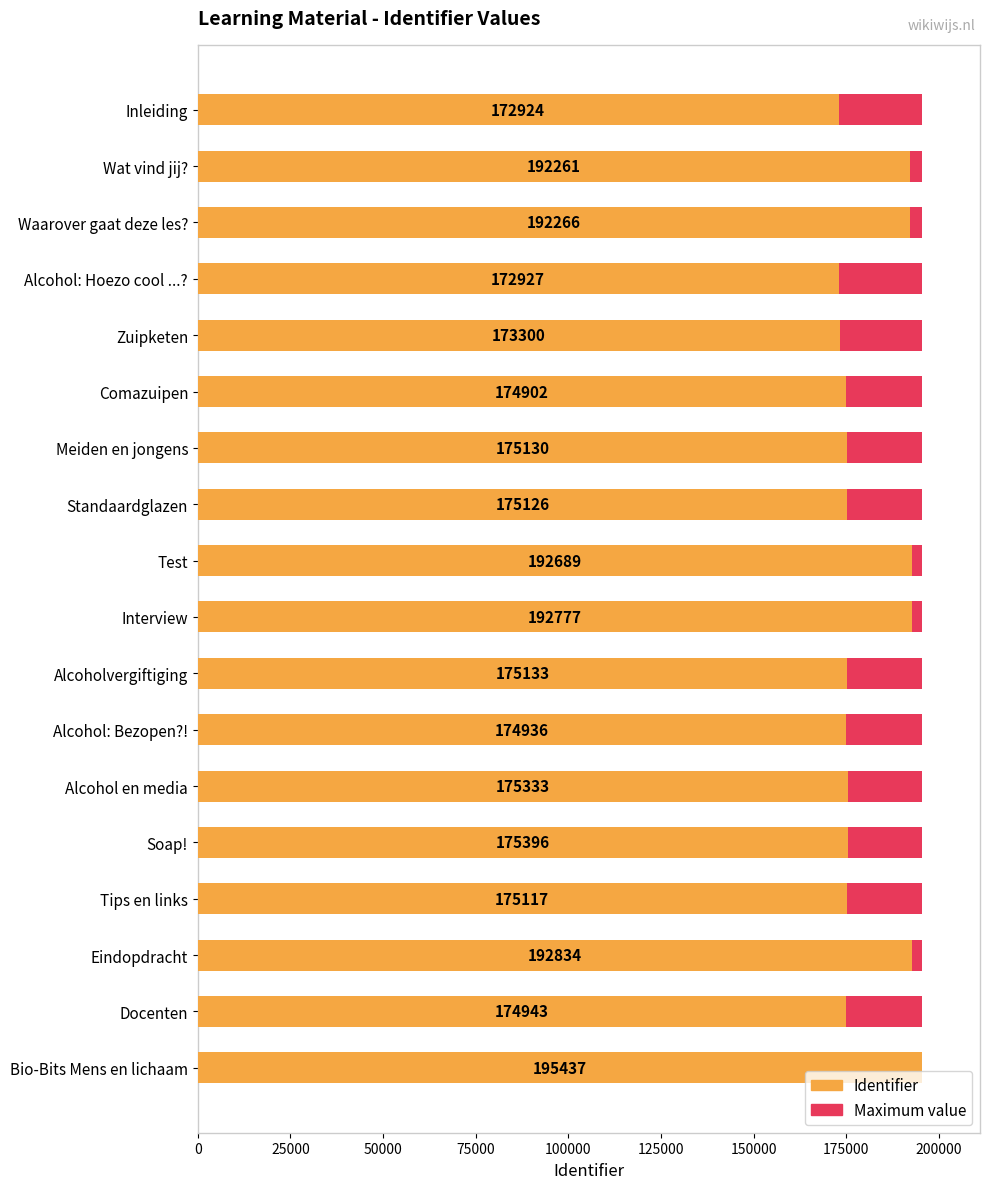

What is the average value of the Identifier series?

180746.2